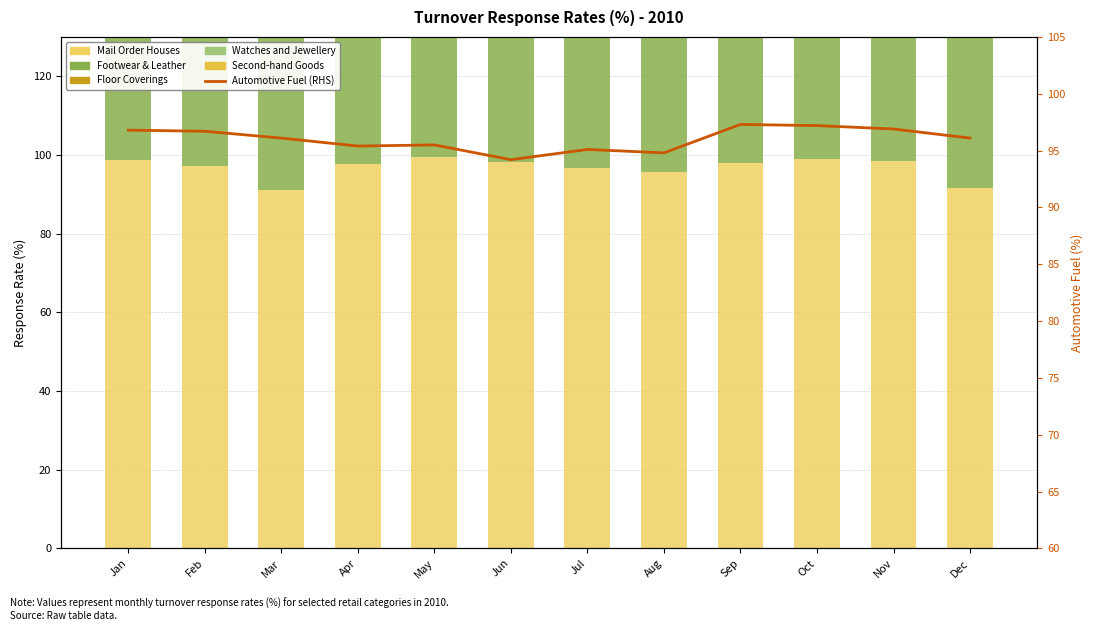

What is the average value of the Footwear & Leather series?

94.7